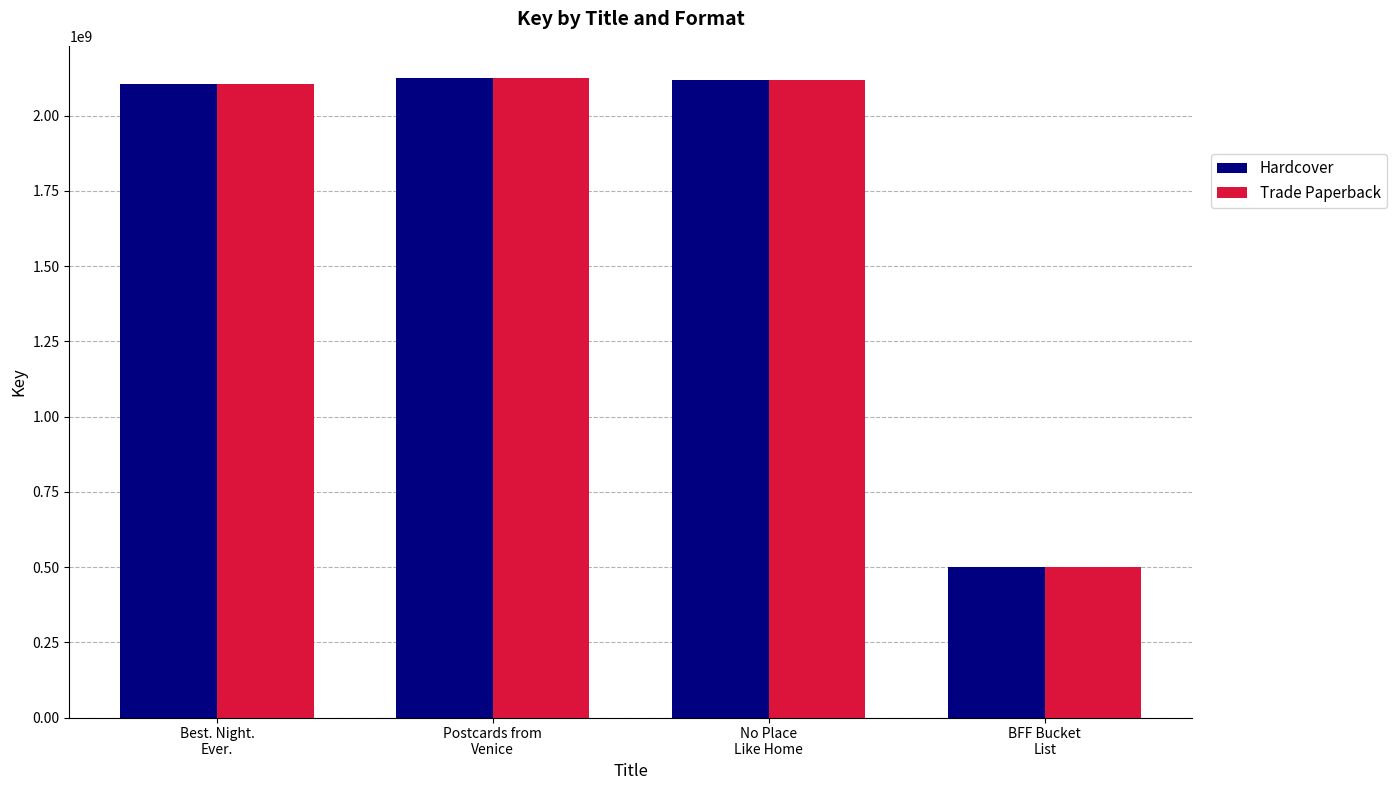

What is the average value of the Trade Paperback series?

1712221071